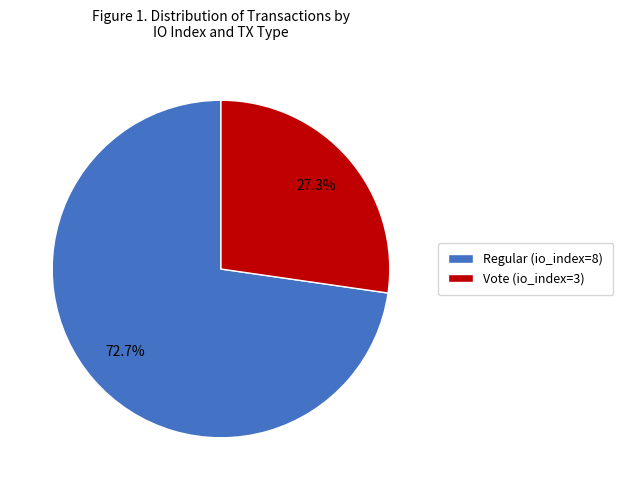

Is Vote (io_index=3) the majority of the pie?

No